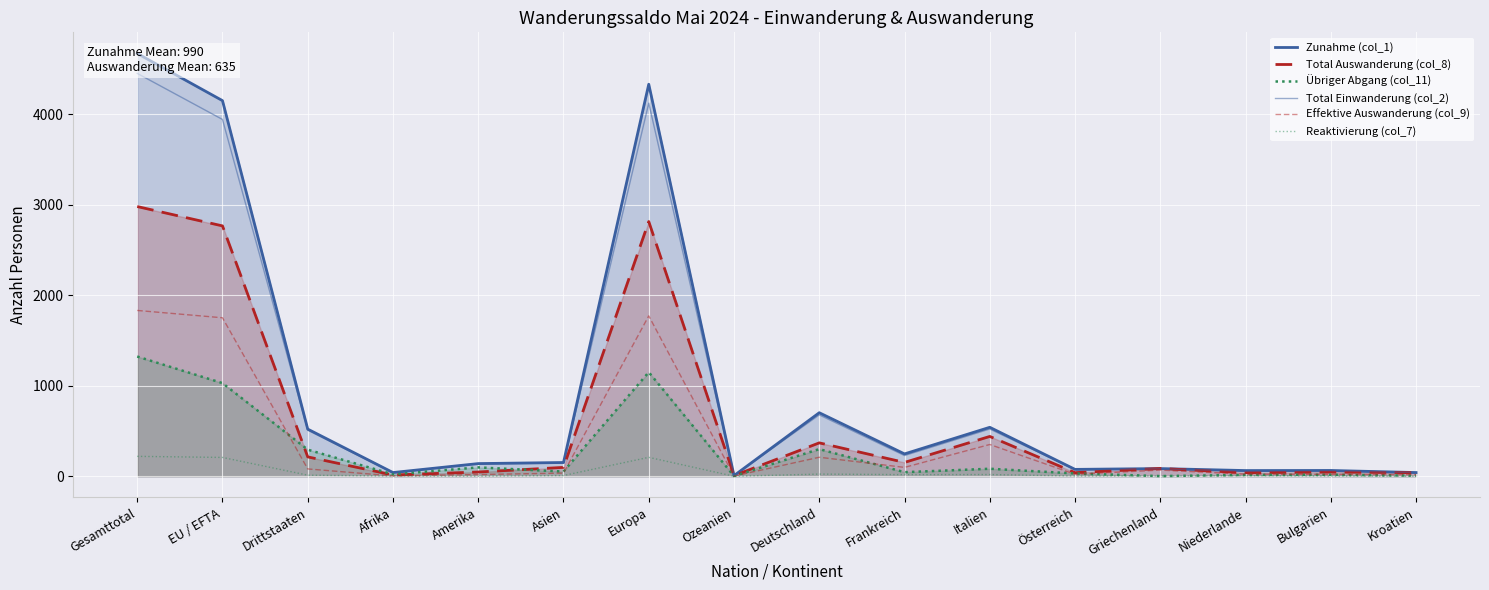

Reading right to left, extract all data points from this chart.

Zunahme (col_1): 41	64	63	85	76	541	247	702	7	4331	152	140	41	521	4150	4671
Total Auswanderung (col_8): 40	46	39	86	40	440	153	369	7	2814	98	47	14	214	2766	2980
Übriger Abgang (col_11): 7	17	15	2	31	83	45	300	2	1150	52	98	21	294	1029	1323
Total Einwanderung (col_2): 41	62	57	82	73	522	229	678	7	4122	144	139	39	509	3942	4451
Effektive Auswanderung (col_9): 17	21	23	68	22	351	98	210	2	1772	35	19	4	81	1751	1832
Reaktivierung (col_7): 0	2	6	3	3	19	18	24	0	209	8	1	2	12	208	220